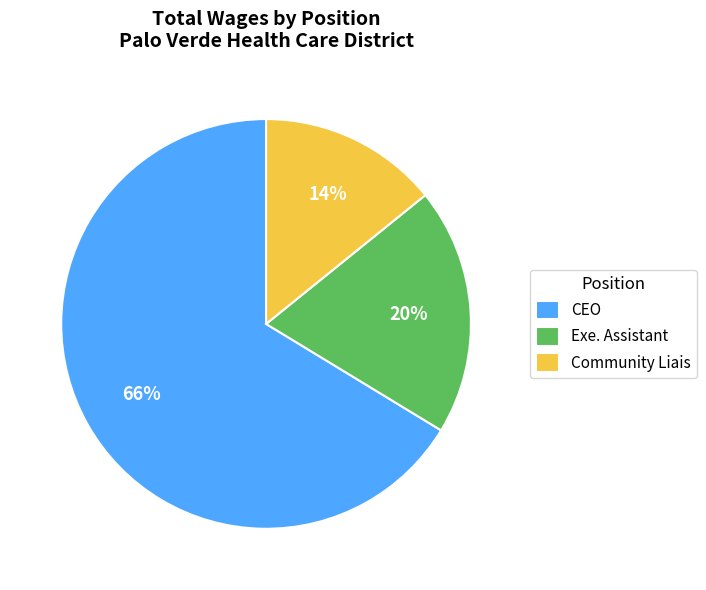

What is the majority slice?

CEO